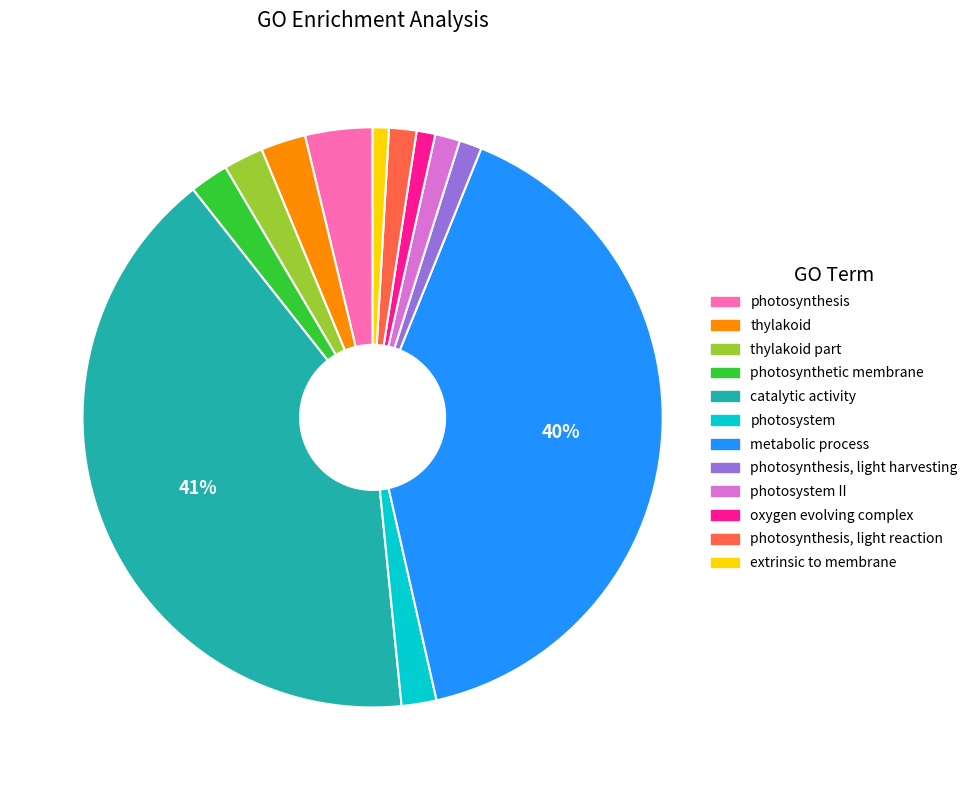

Is there any slice that represents more than half of the pie?

No